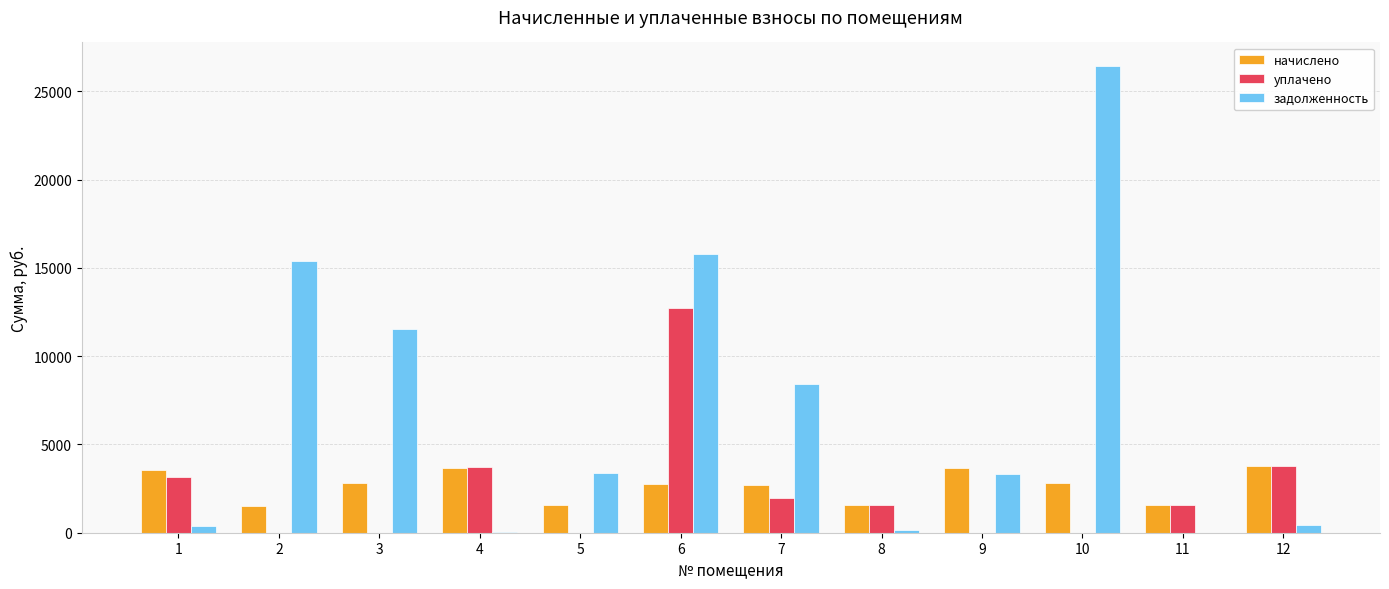

What is the sum of all начислено values?

32020.3